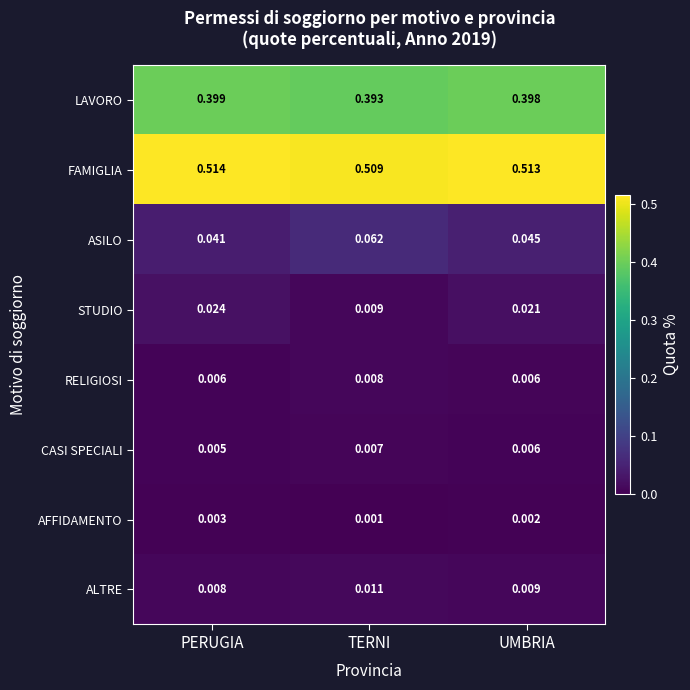

Is the value of RELIGIOSI at UMBRIA greater than the value of STUDIO at UMBRIA?

No